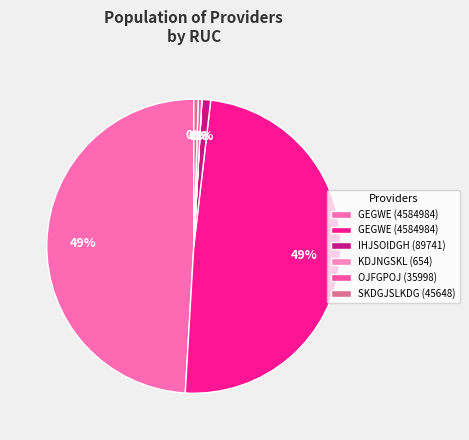

Rank the categories by value from lowest to highest.

KDJNGSKL (654), OJFGPOJ (35998), SKDGJSLKDG (45648), IHJSOIDGH (89741), GEGWE (4584984), GEGWE (4584984)